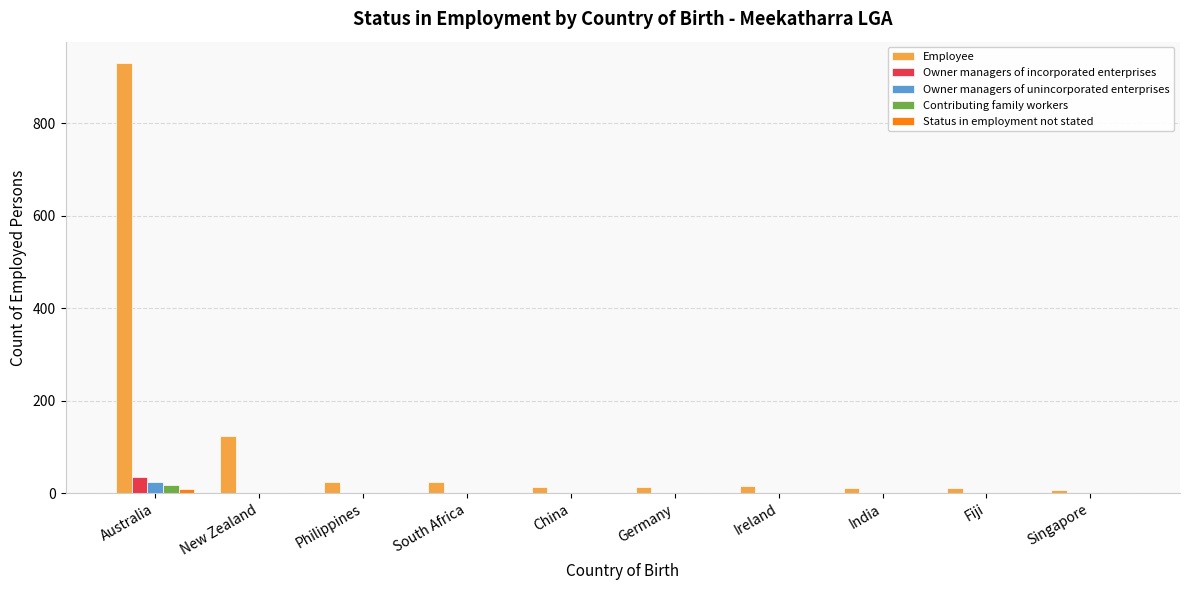

Count the number of categories in the chart.

10